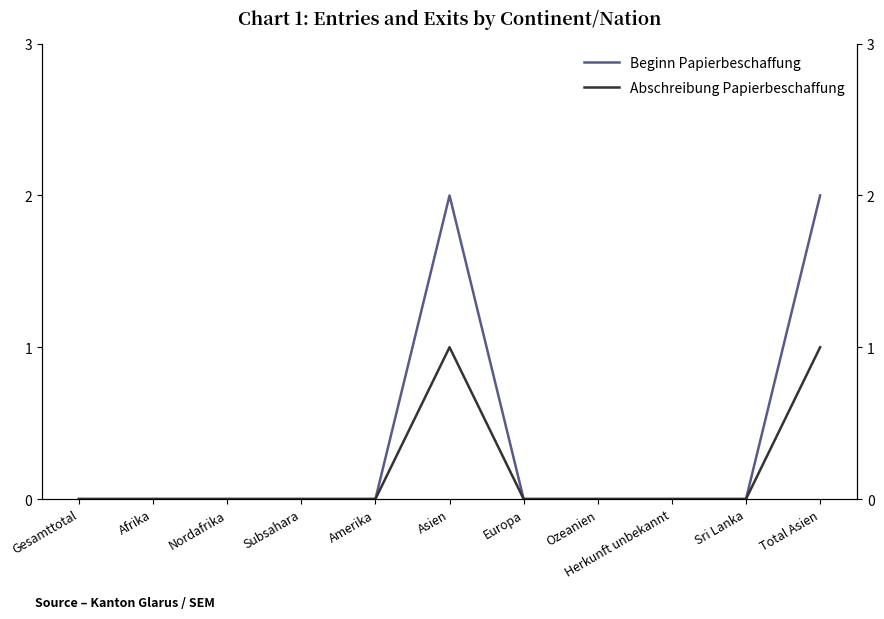

At which category does the chart reach its minimum across all series?

Gesamttotal